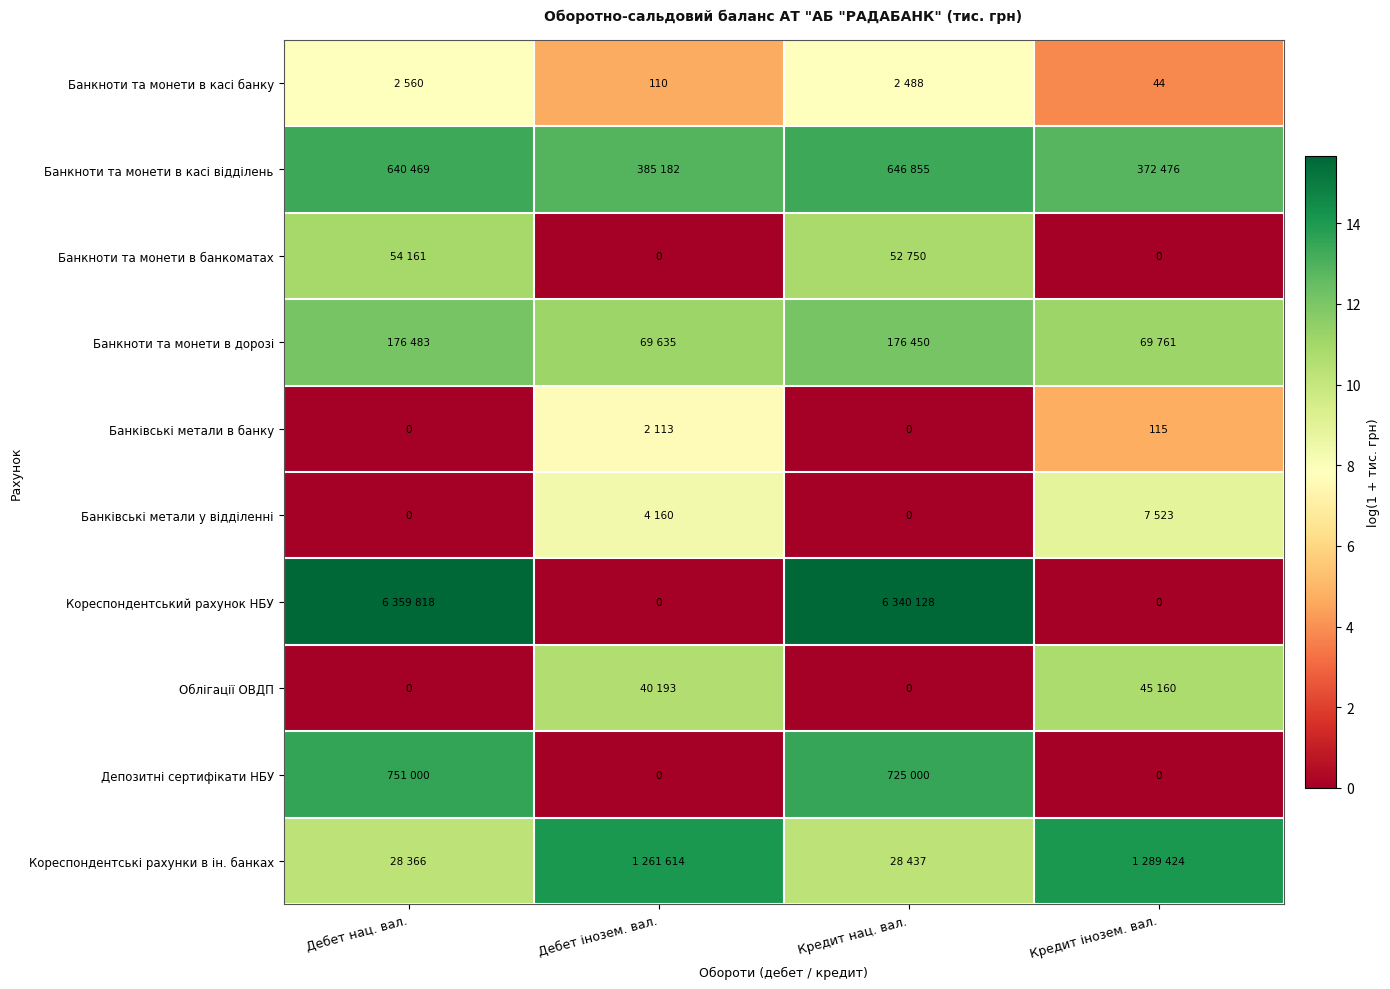

At which label does Облігації ОВДП reach its peak?

Кредит інозем. вал.